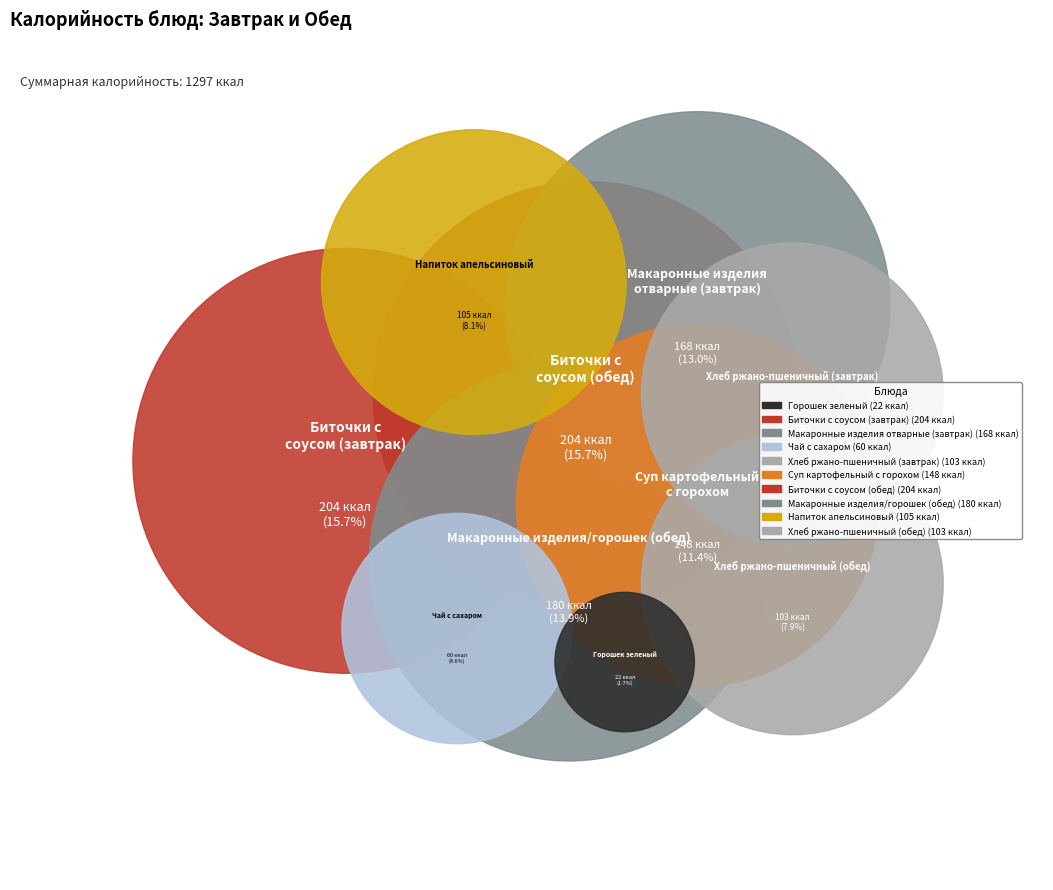

To the nearest percent, what percentage of the pie is Биточки с соусом (обед)?

16%